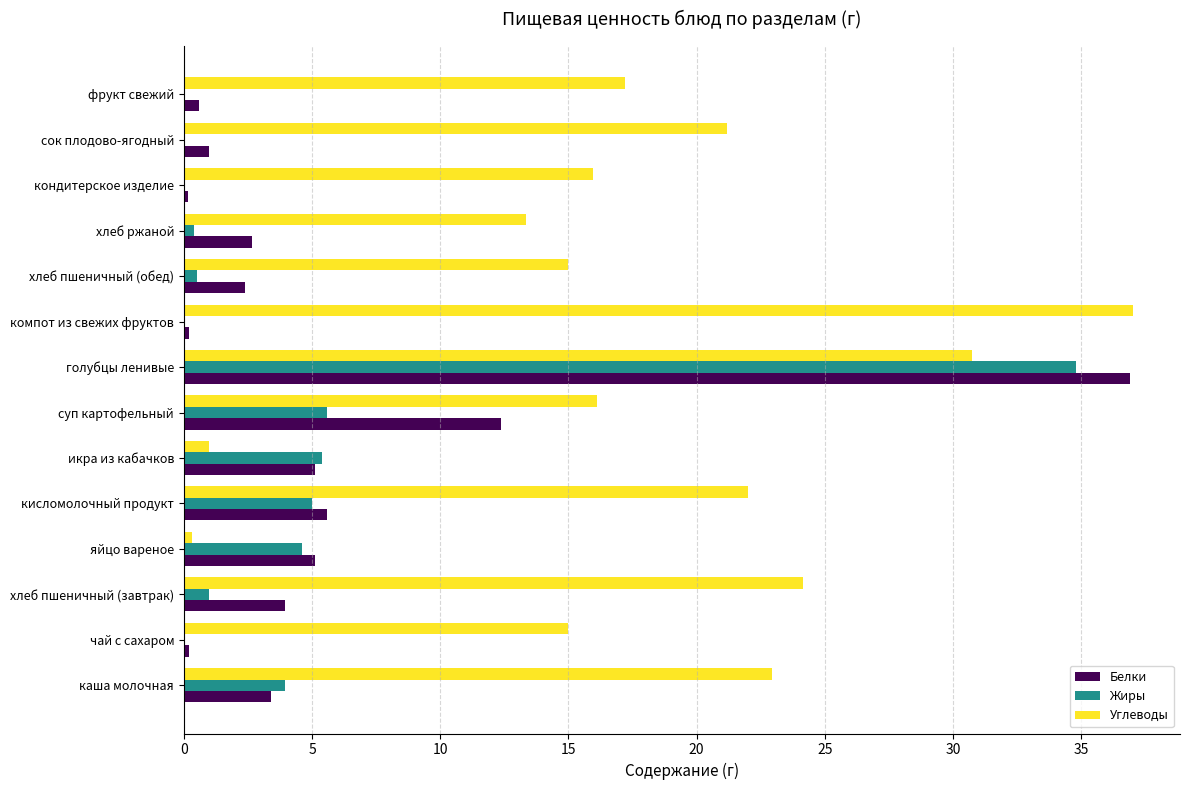

Count the number of categories in the chart.

14